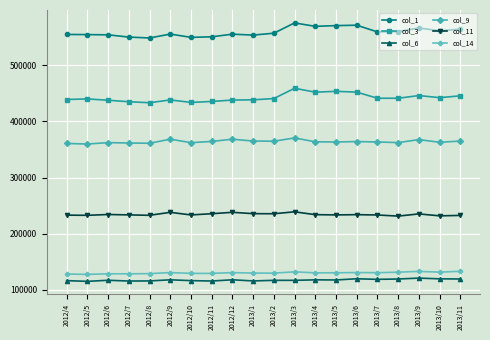

What is the label of the 3rd point from the right?

2013/9